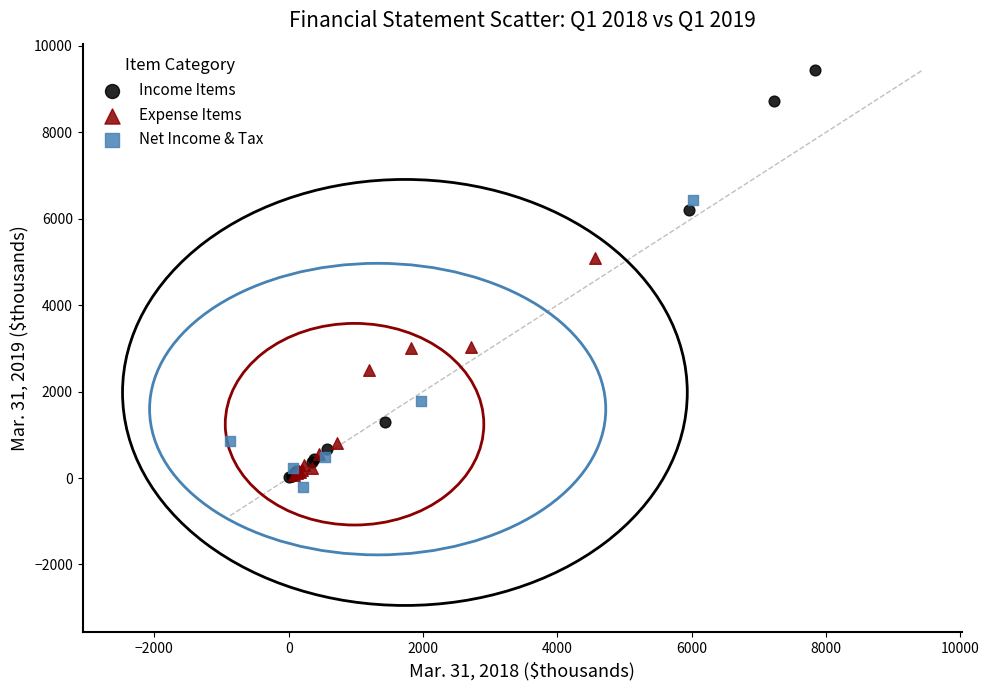

Which series has the largest Y range (max minus min)?

Income Items